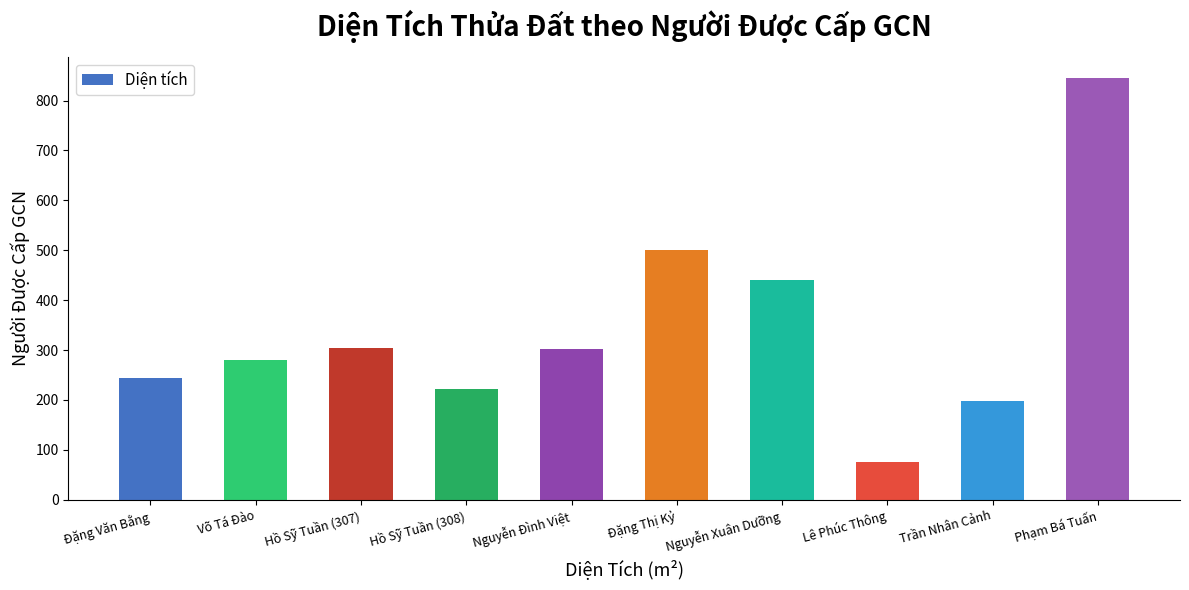

What is the greatest value displayed?

845.0